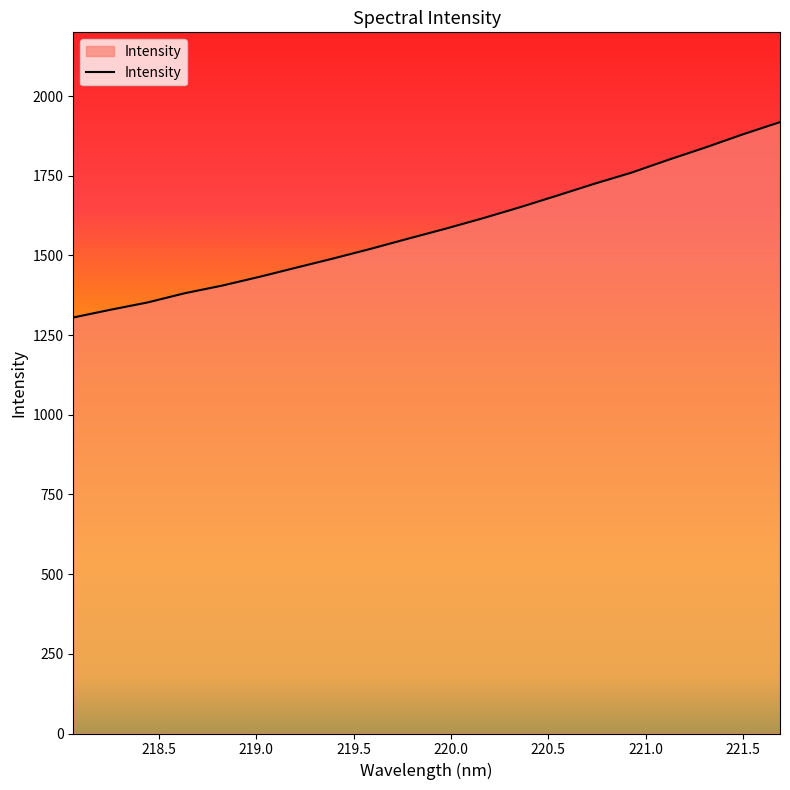

What is the maximum value shown in the chart?

1918.3